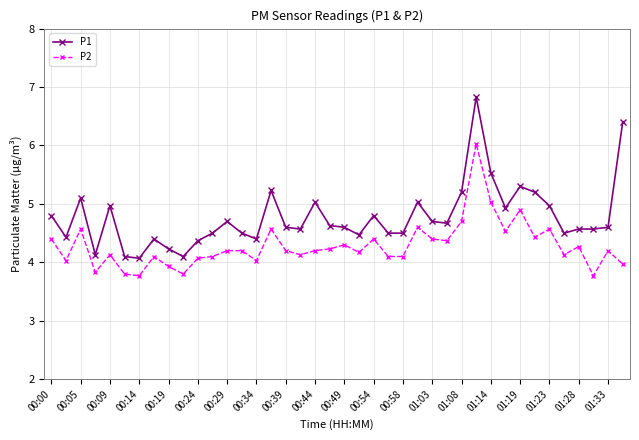

How many lines are shown in the chart?

2